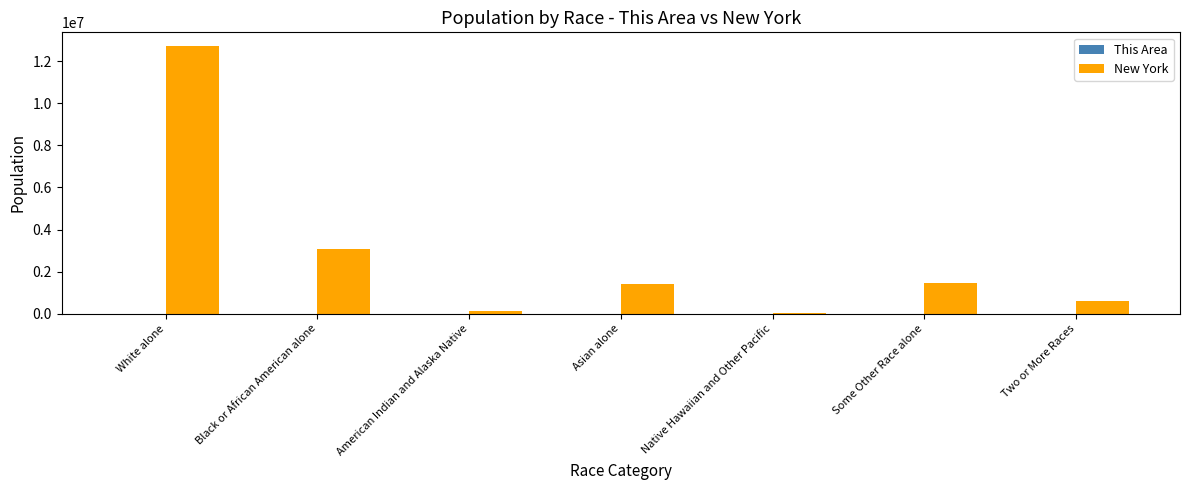

Are the bars grouped side by side (vs. stacked)?

Yes